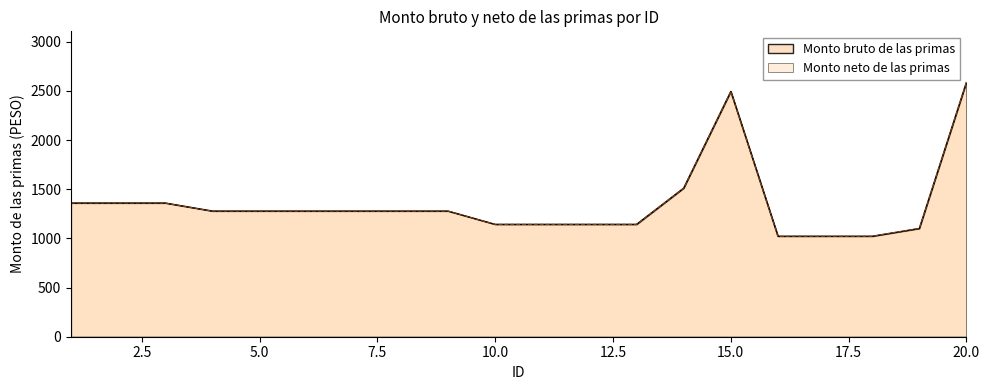

What is the value of the Monto bruto de las primas point at the 7th from the left?

1277.7